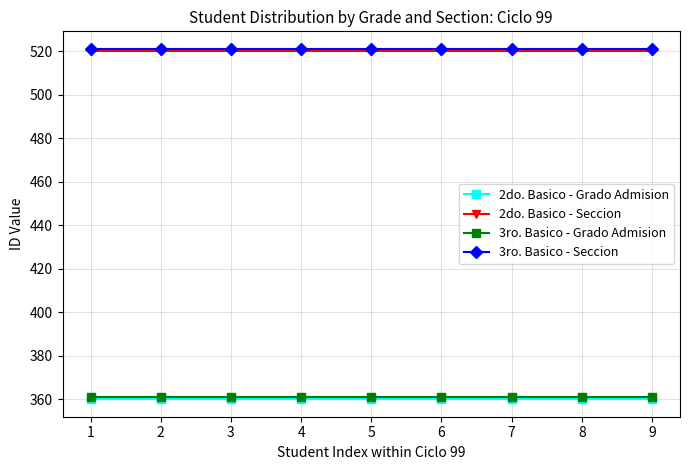

What is the greatest value displayed?

521